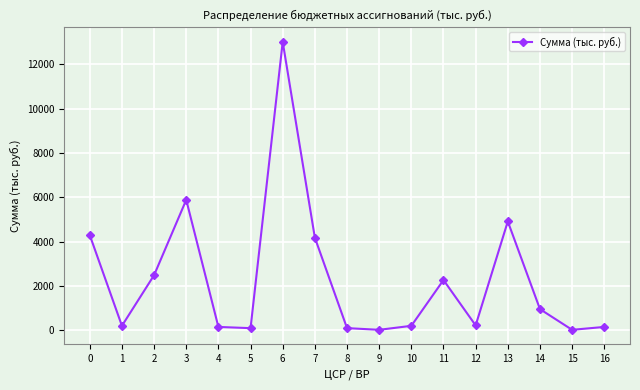

The value at 2 is 2484.1. True or false?

True